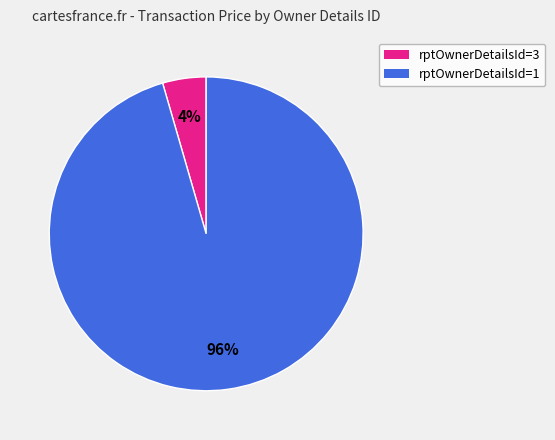

Is there any slice that represents more than half of the pie?

Yes